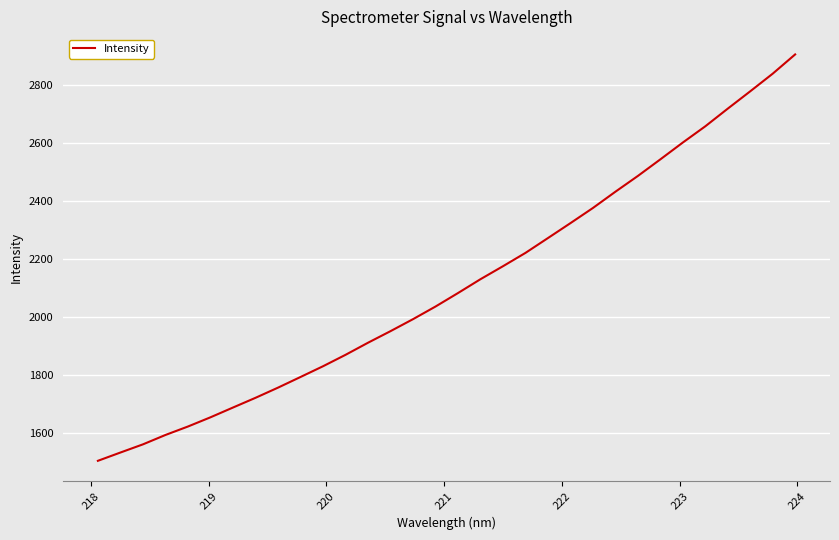

What is the greatest value displayed?

2906.6